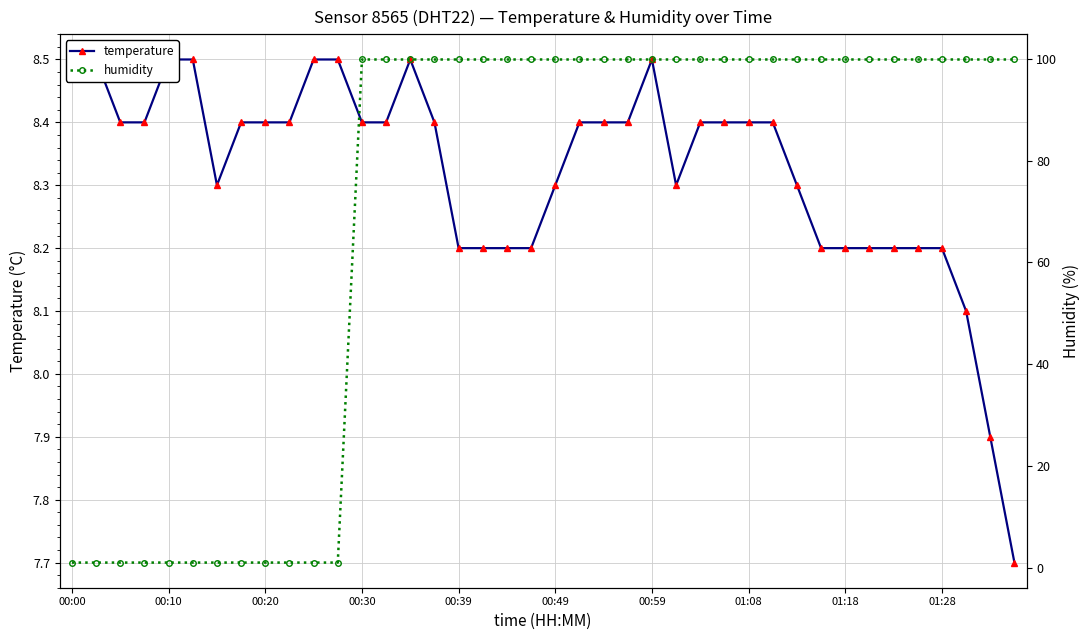

What is the sum of the humidity values at 23 and 25?

199.8